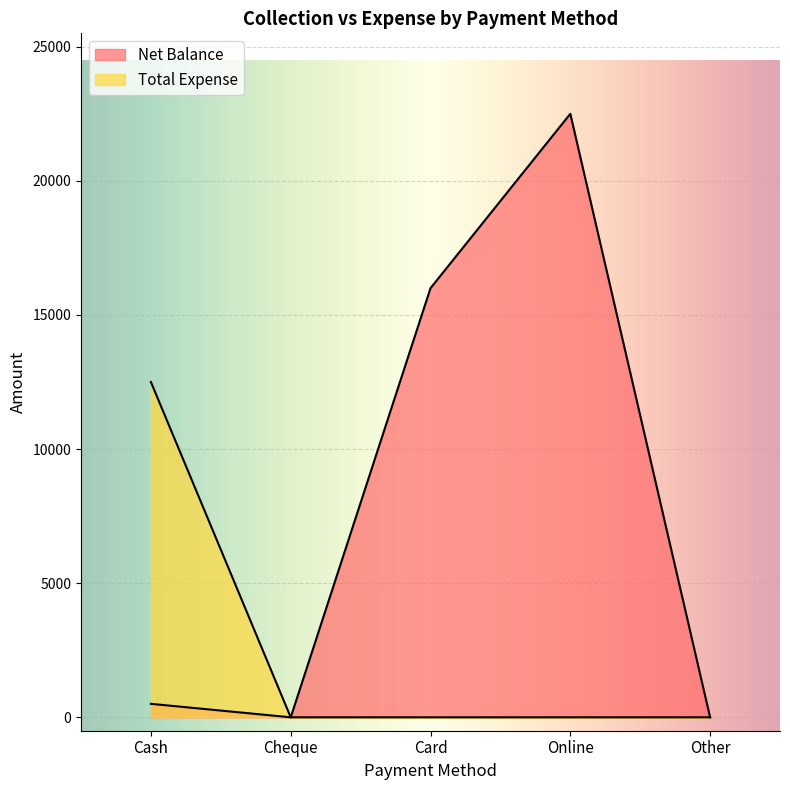

True or false: Total Expense and Net Balance intersect in this chart.

False